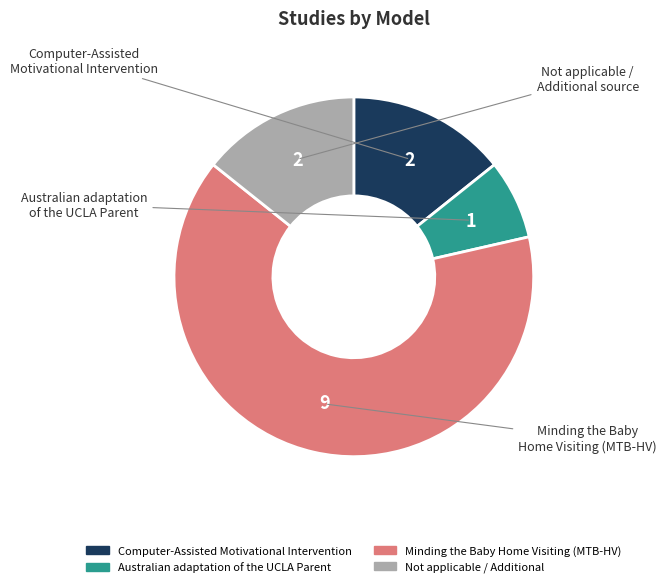

What is the largest slice in the pie chart?

Minding the Baby Home Visiting (MTB-HV)